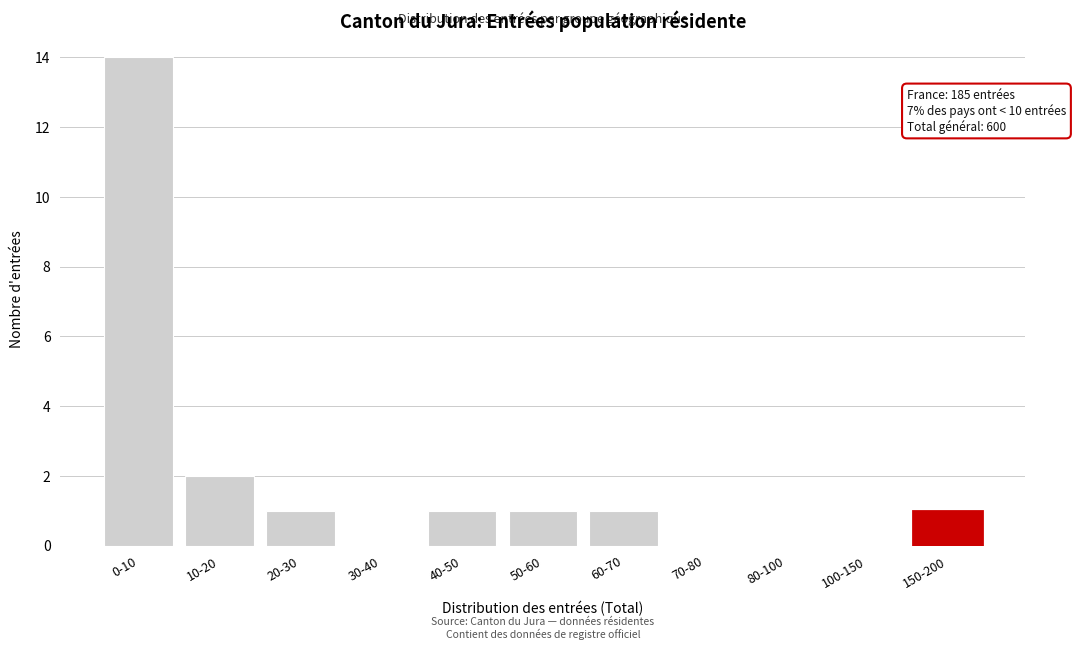

Reading right to left, list all the values displayed in this chart.

150-200=1	100-150=0	80-100=0	70-80=0	60-70=1	50-60=1	40-50=1	30-40=0	20-30=1	10-20=2	0-10=14